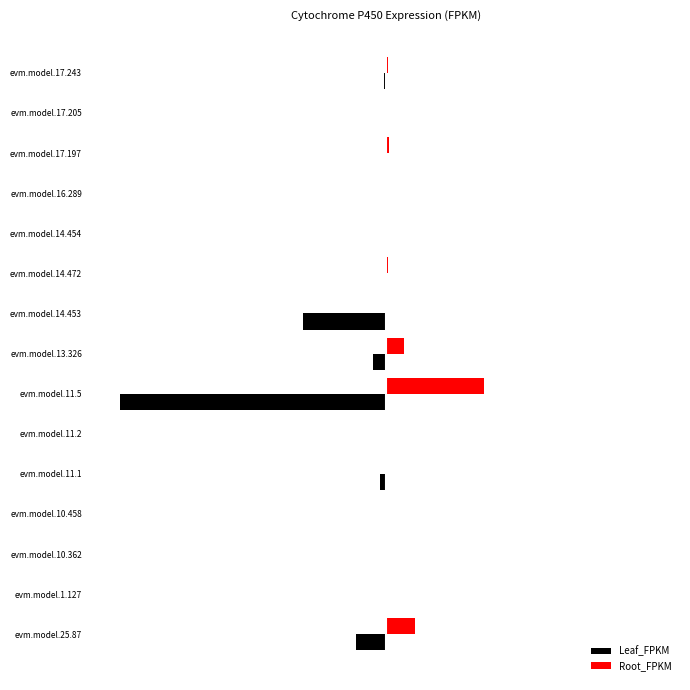

What are all the series names shown in the legend?

Leaf_FPKM, Root_FPKM